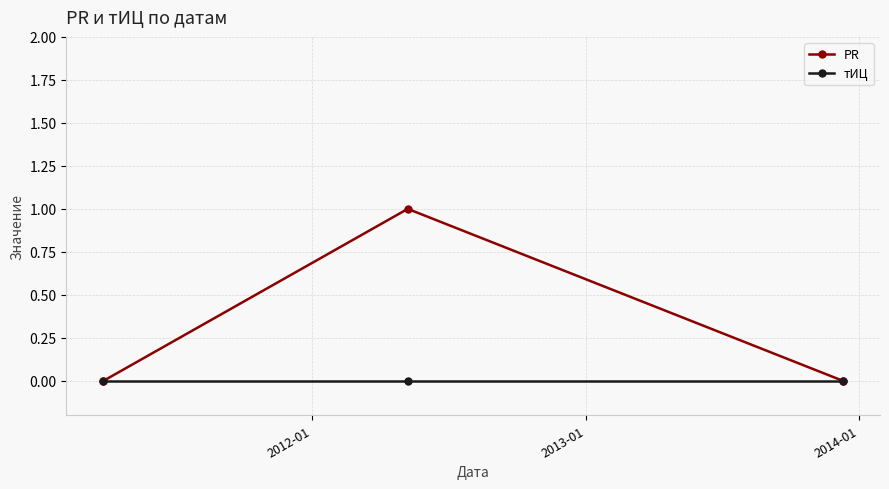

Which series has the largest range (max minus min)?

PR